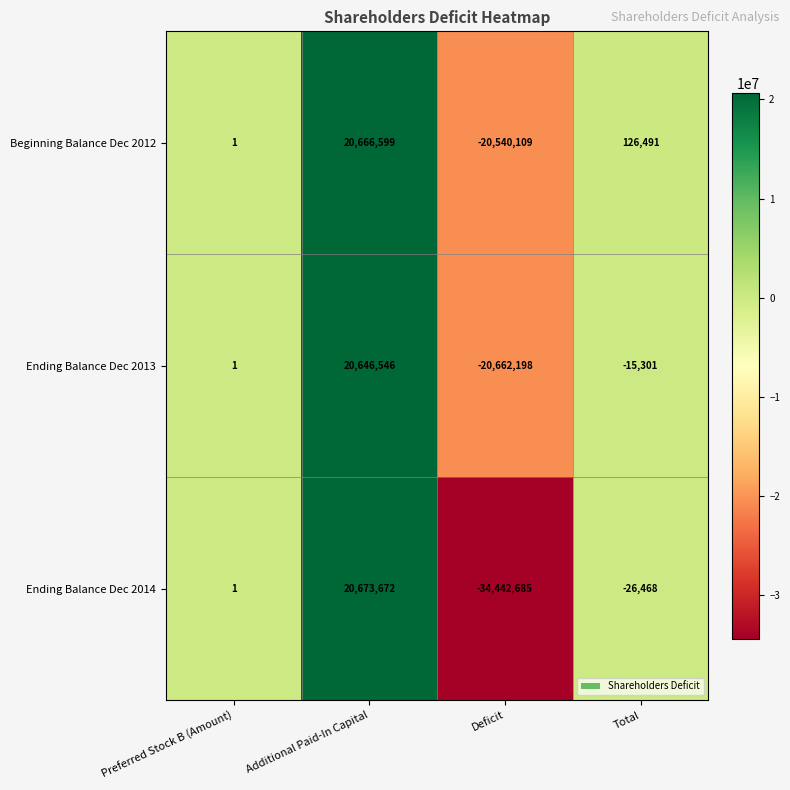

What is the difference between the Beginning Balance Dec 2012 values at Additional Paid-In Capital and Total?

20540108